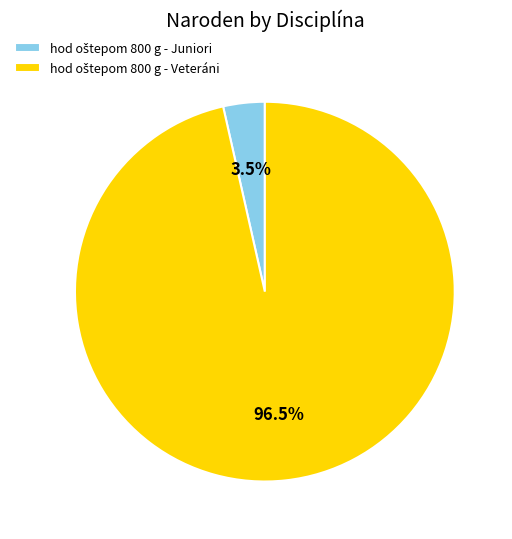

Does any single category account for the majority?

Yes